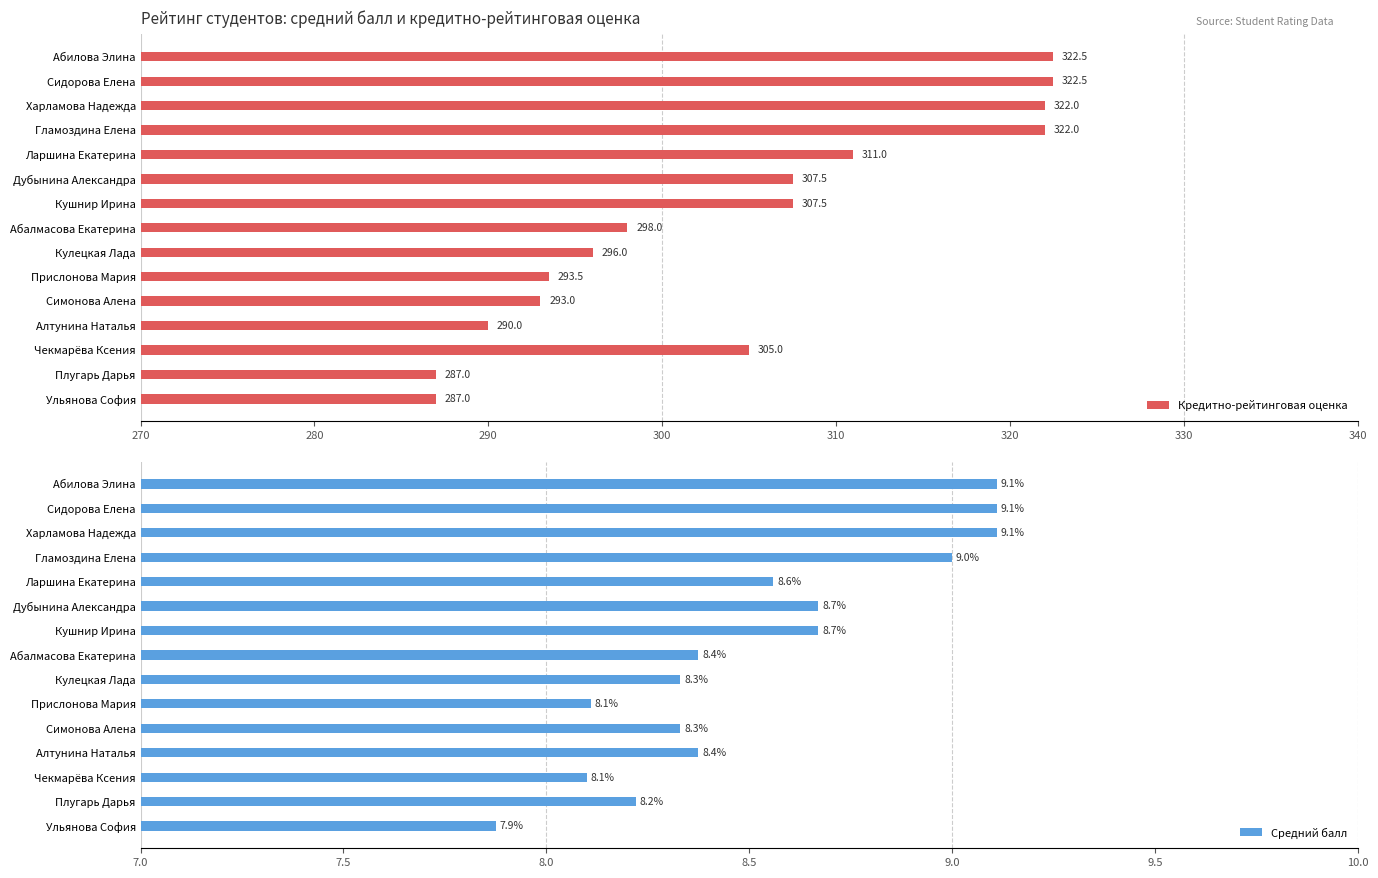

What is the difference between the Средний балл values at Гламоздина Елена and Харламова Надежда?

0.1